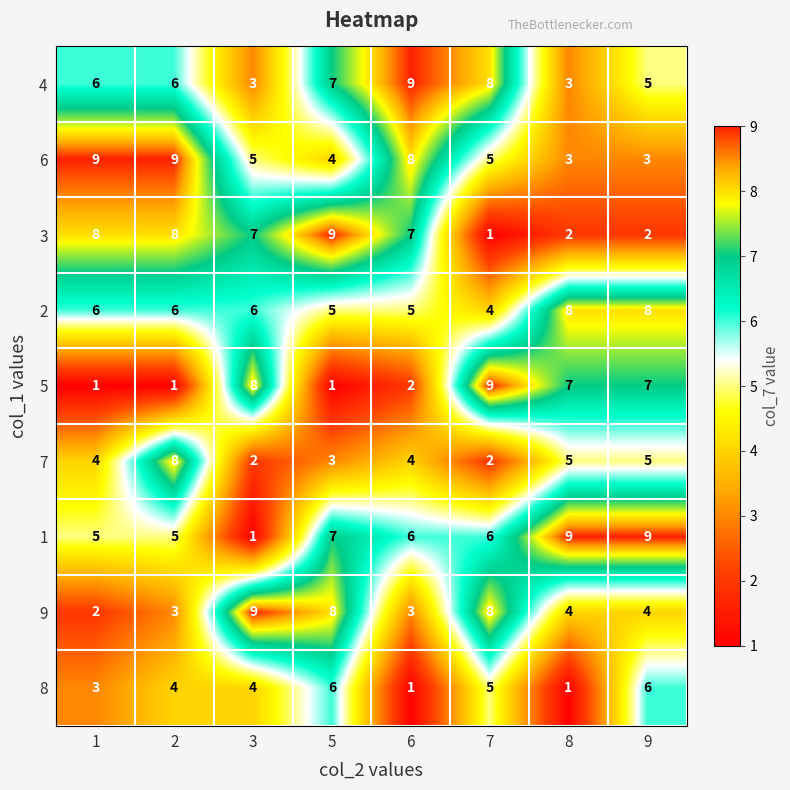

Is it true that 7 equals 6 at 6?

False